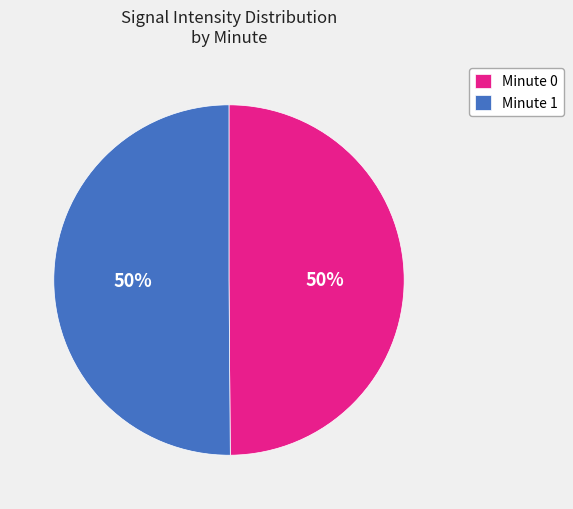

Approximately how many times larger is the value at Minute 0 compared to Minute 1?

1.0